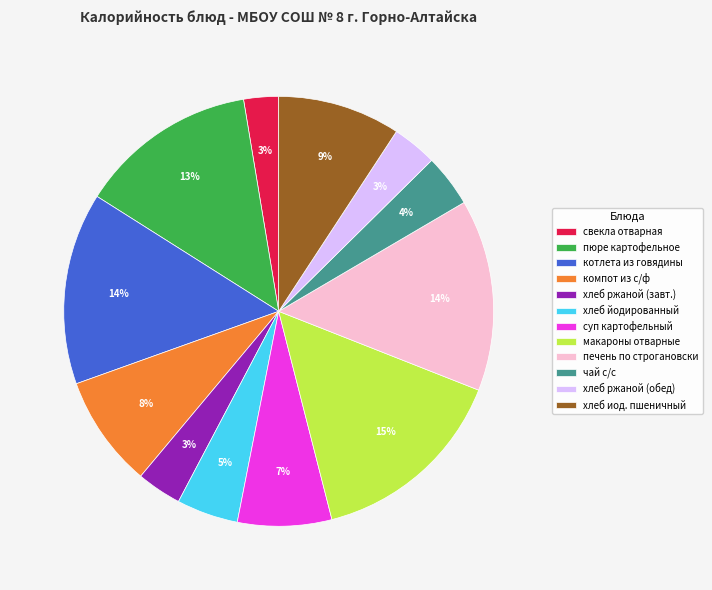

The котлета из говядины slice represents 14% of the pie. True or false?

True